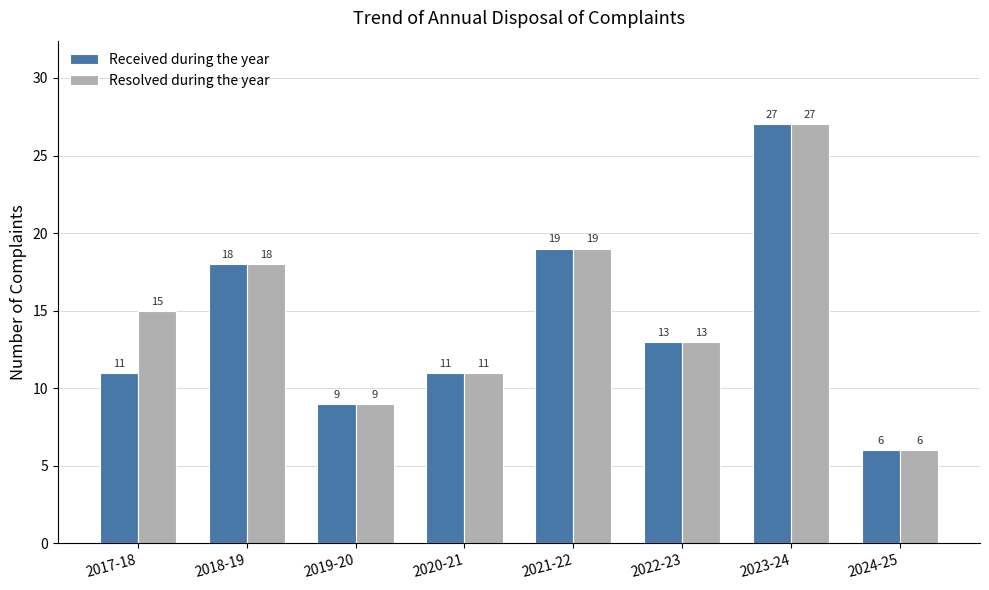

What is the sum of all Resolved during the year values?

118